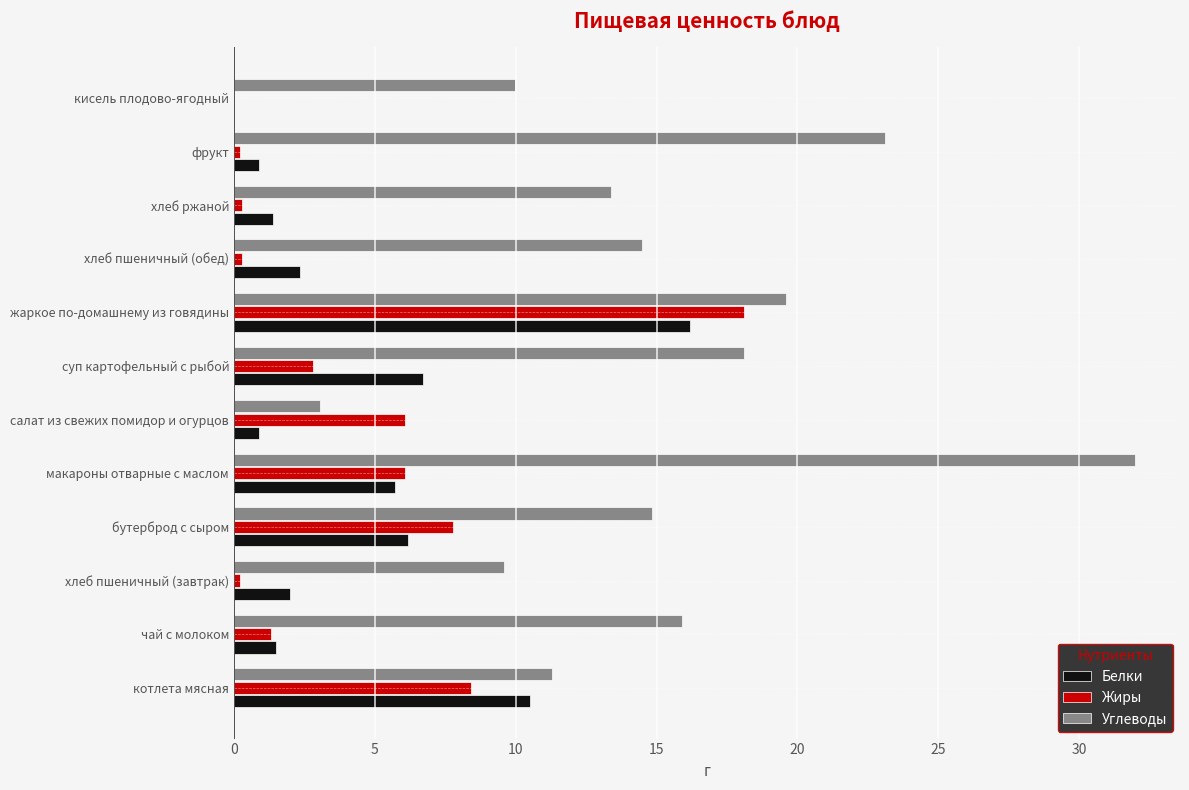

At which category is the sum across all series the highest?

жаркое по-домашнему из говядины